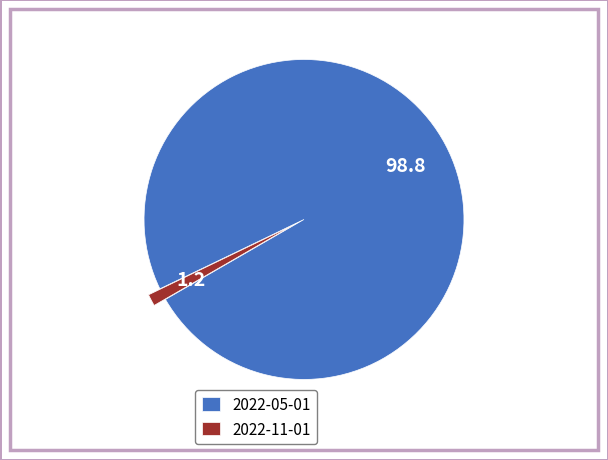

Rank the categories by value from highest to lowest.

2022-05-01, 2022-11-01